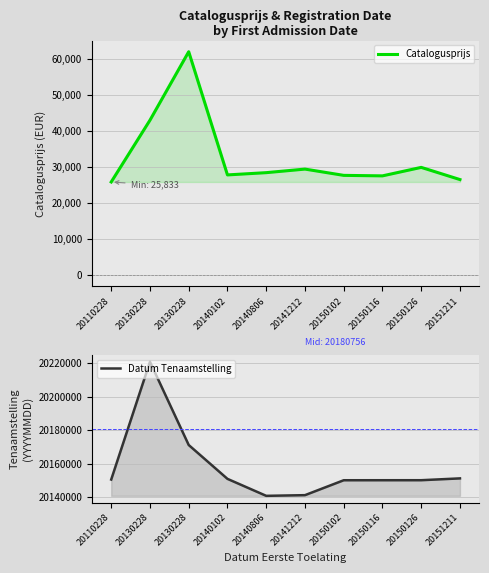

At how many categories does at least one series exceed 19251805?

10